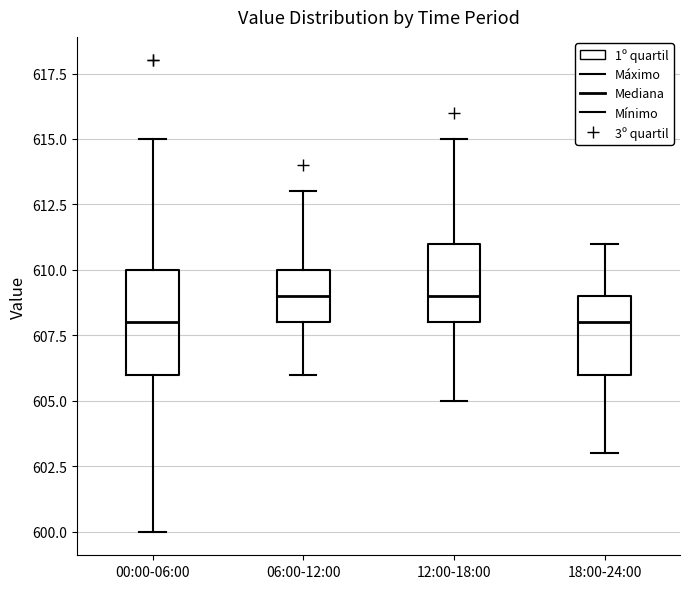

Where does the lower whisker of the box for 12:00-18:00 end on the y-axis? The values are not printed on the chart, so give them approximately, as read against the axis.

605